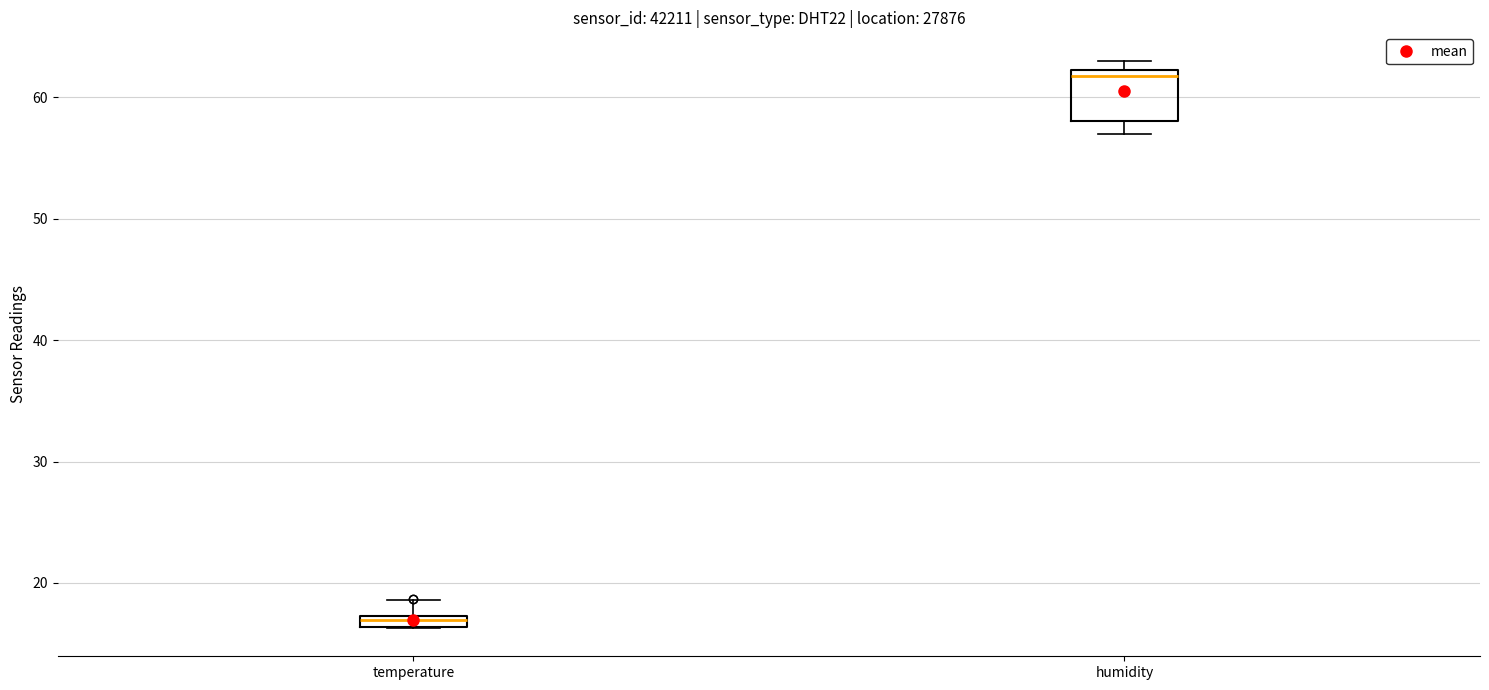

Which box's median line is the lowest?

temperature